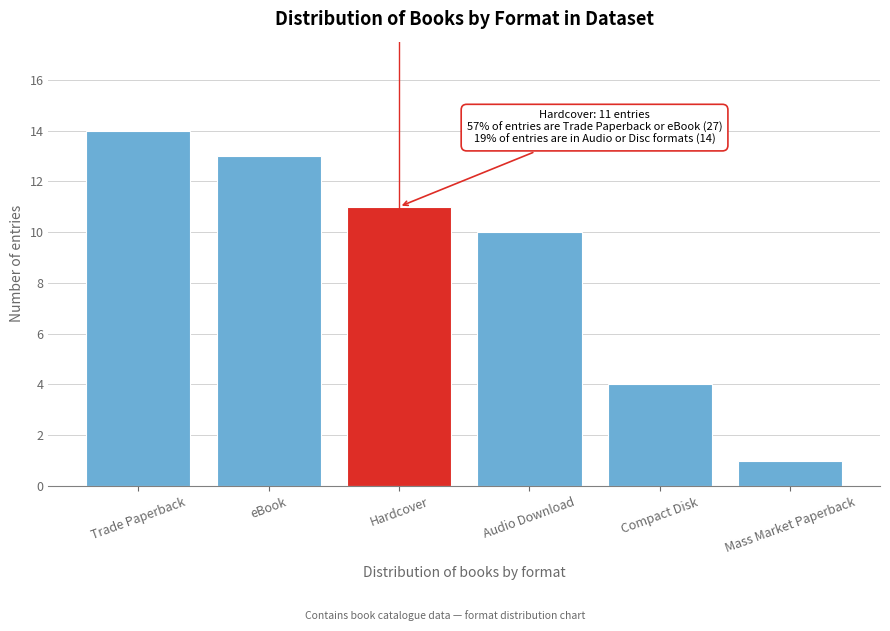

Reading left to right, what are all the values shown in this chart?

Trade Paperback=14	eBook=13	Hardcover=11	Audio Download=10	Compact Disk=4	Mass Market Paperback=1